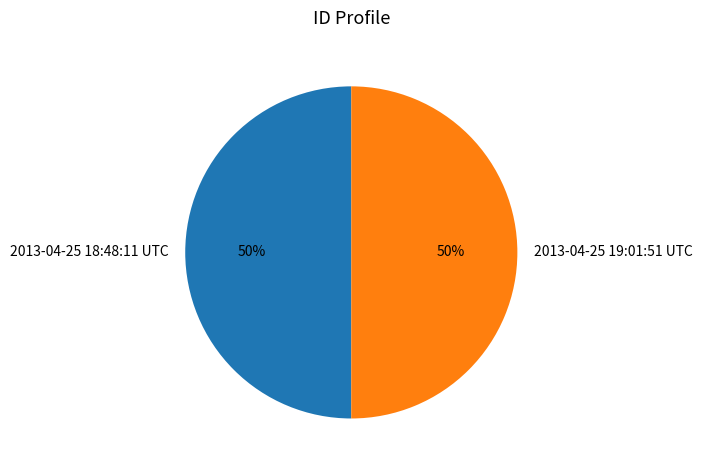

To the nearest percent, what is the average slice percentage?

50%